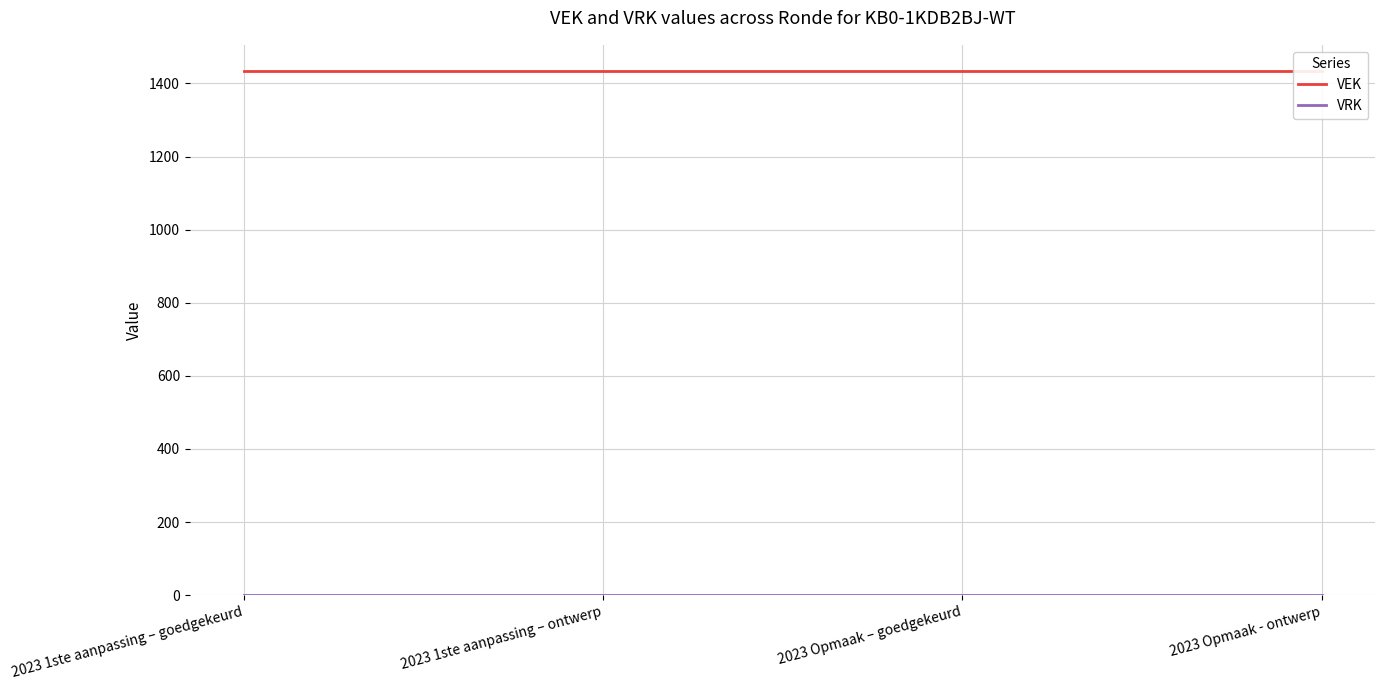

What is the label of the 2nd point from the left?

2023 1ste aanpassing – ontwerp